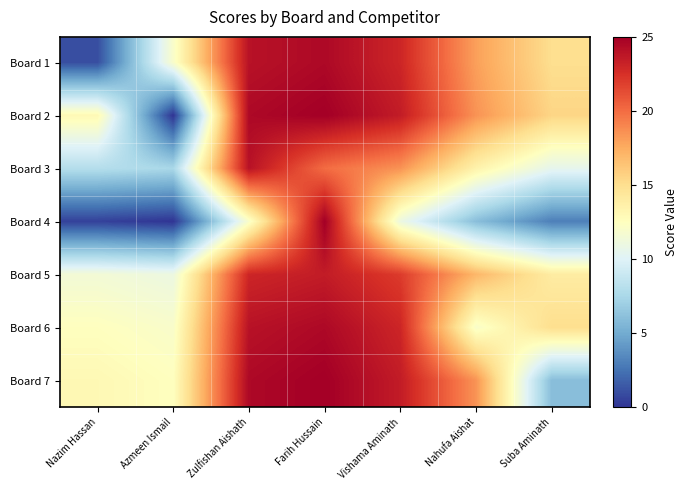

Reading left to right, extract all data points from this chart.

Board 1: Nazim Hassan=1.0	Azmeen Ismail=12.0	Zulfishan Aishath=24.0	Farih Hussain=24.5	Vishama Aminath=23.0	Nahufa Aishat=18.0	Suba Aminath=15.0
Board 2: Nazim Hassan=13.0	Azmeen Ismail=0.0	Zulfishan Aishath=24.5	Farih Hussain=25.0	Vishama Aminath=23.5	Nahufa Aishat=18.5	Suba Aminath=15.5
Board 3: Nazim Hassan=8.0	Azmeen Ismail=7.5	Zulfishan Aishath=24.0	Farih Hussain=20.0	Vishama Aminath=18.5	Nahufa Aishat=13.5	Suba Aminath=10.5
Board 4: Nazim Hassan=0.5	Azmeen Ismail=0.0	Zulfishan Aishath=12.0	Farih Hussain=25.0	Vishama Aminath=11.0	Nahufa Aishat=6.0	Suba Aminath=3.0
Board 5: Nazim Hassan=11.5	Azmeen Ismail=11.0	Zulfishan Aishath=23.0	Farih Hussain=23.5	Vishama Aminath=22.0	Nahufa Aishat=17.0	Suba Aminath=14.0
Board 6: Nazim Hassan=12.5	Azmeen Ismail=12.0	Zulfishan Aishath=24.0	Farih Hussain=24.5	Vishama Aminath=23.0	Nahufa Aishat=12.0	Suba Aminath=15.0
Board 7: Nazim Hassan=13.0	Azmeen Ismail=12.5	Zulfishan Aishath=24.5	Farih Hussain=25.0	Vishama Aminath=23.5	Nahufa Aishat=18.5	Suba Aminath=6.0